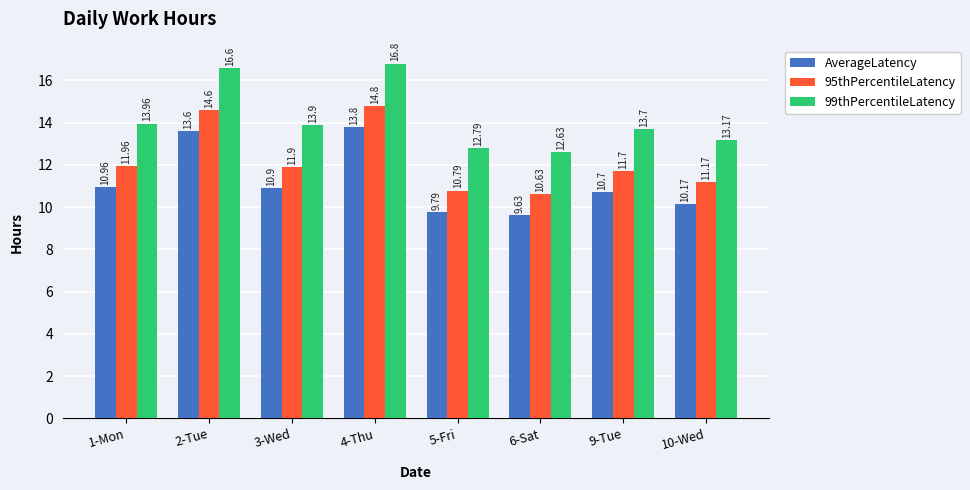

What is the highest value of the AverageLatency series?

13.8